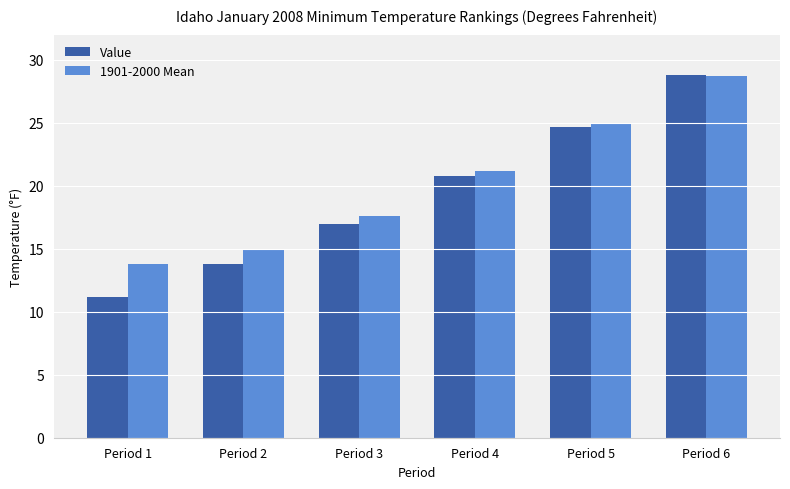

Count the number of categories in the chart.

6